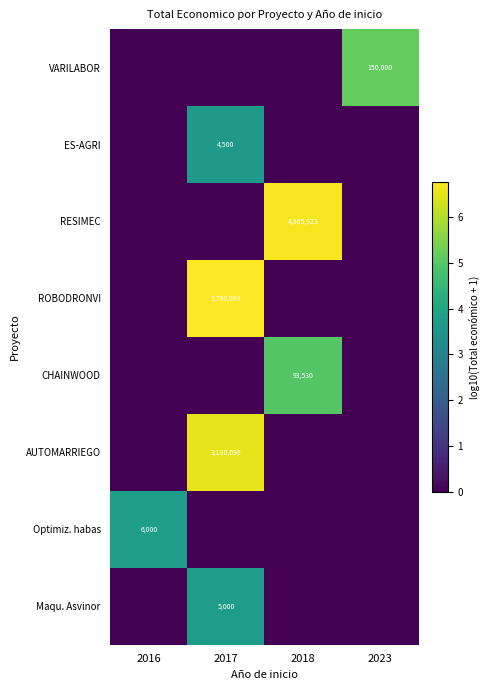

The value of Optimiz. habas at 2016 is 6000. True or false?

True